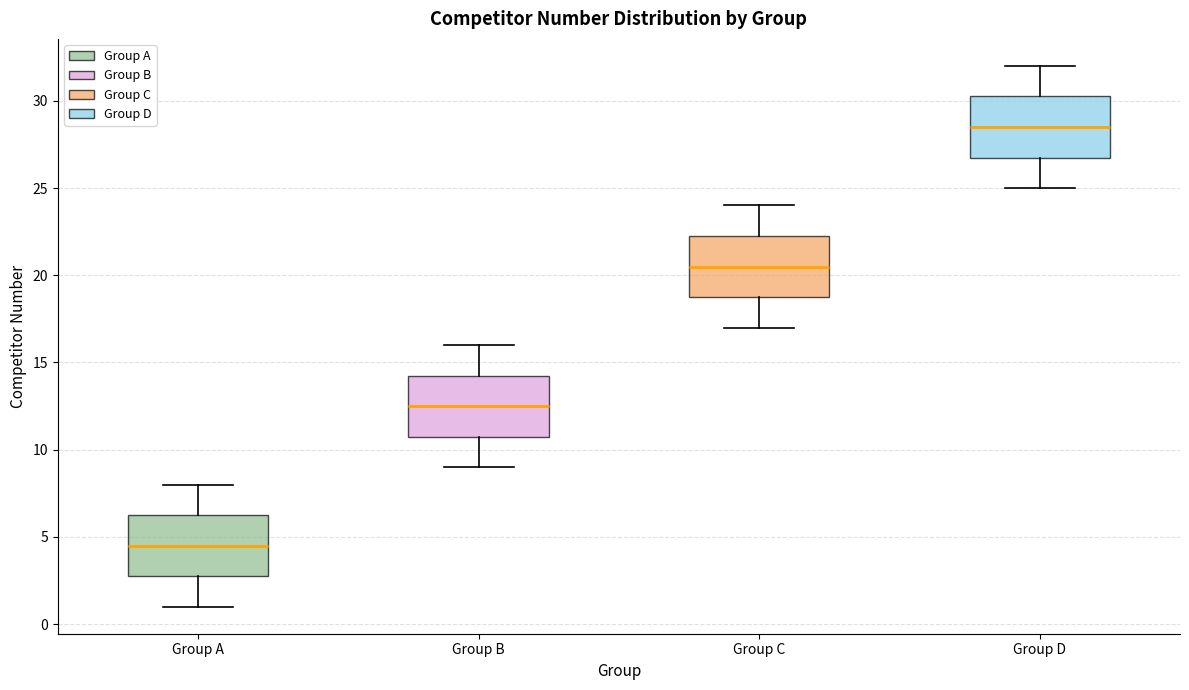

Reading left to right, read every box against the y-axis: the position of its median line, the range the box covers, and the ends of its whiskers. The values are not printed on the chart, so give them approximately, as read against the axis.

Group A: median 4.5, box 3.0 to 6.5, whiskers 1.0 to 8.0
Group B: median 12.5, box 11.0 to 14.5, whiskers 9.0 to 16.0
Group C: median 20.5, box 19.0 to 22.5, whiskers 17.0 to 24.0
Group D: median 28.5, box 27.0 to 30.5, whiskers 25.0 to 32.0